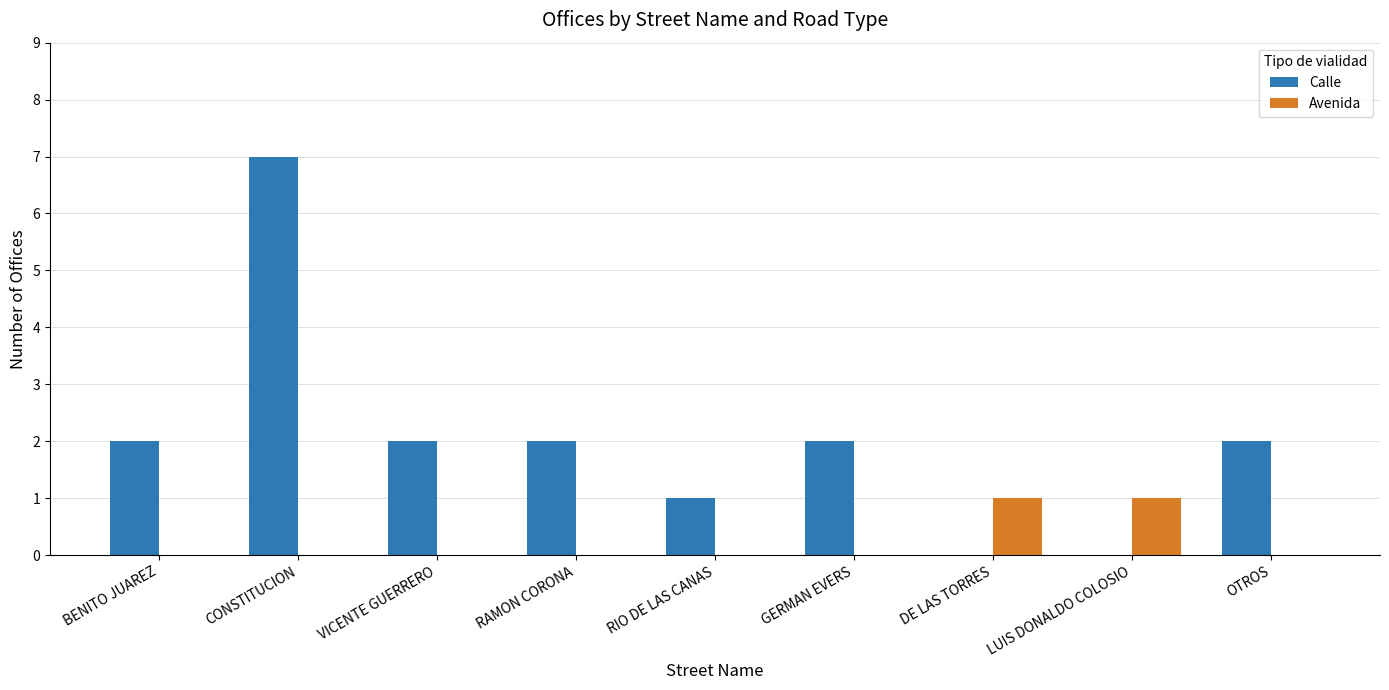

What is the total value across all series at CONSTITUCION?

7